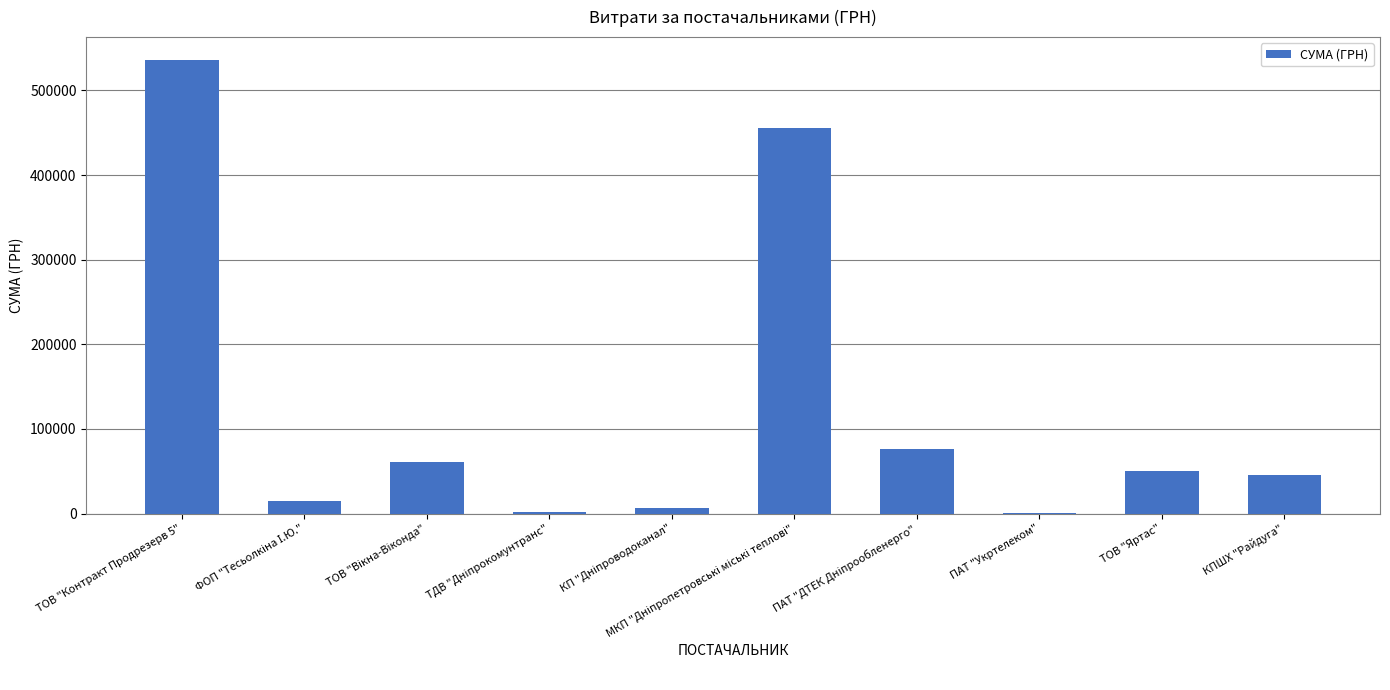

What is the ratio of the value at ТОВ "Контракт Продрезерв 5" to the value at КПШХ "Райдуга"?

11.9